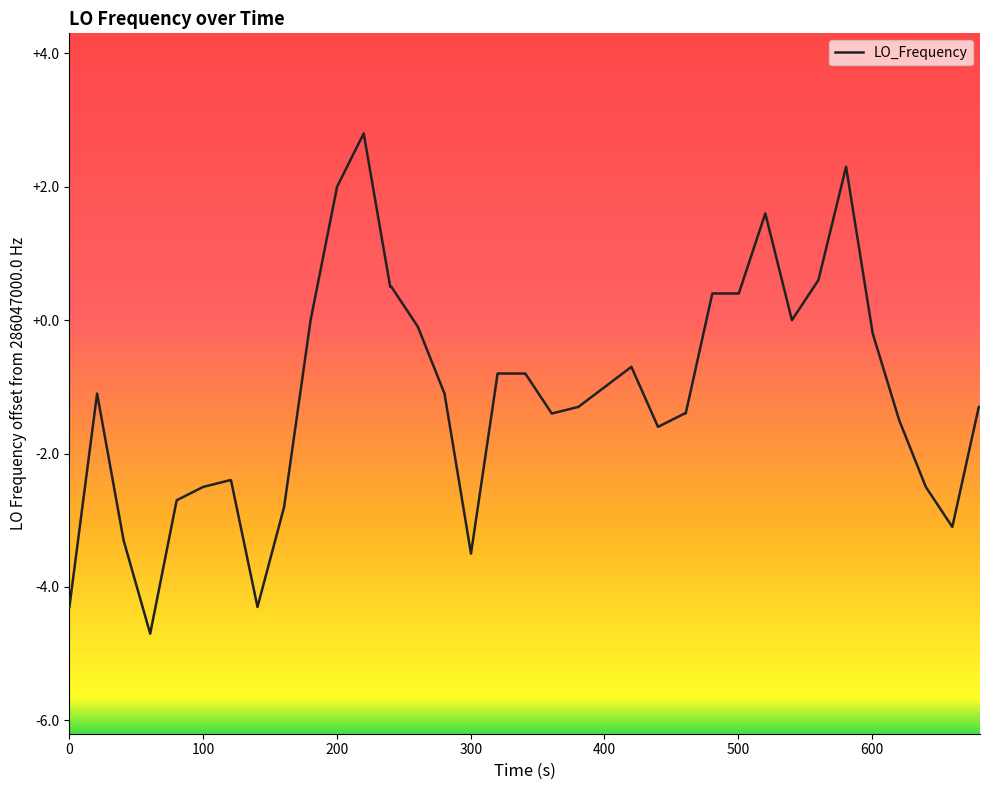

What is the greatest value displayed?

2.8